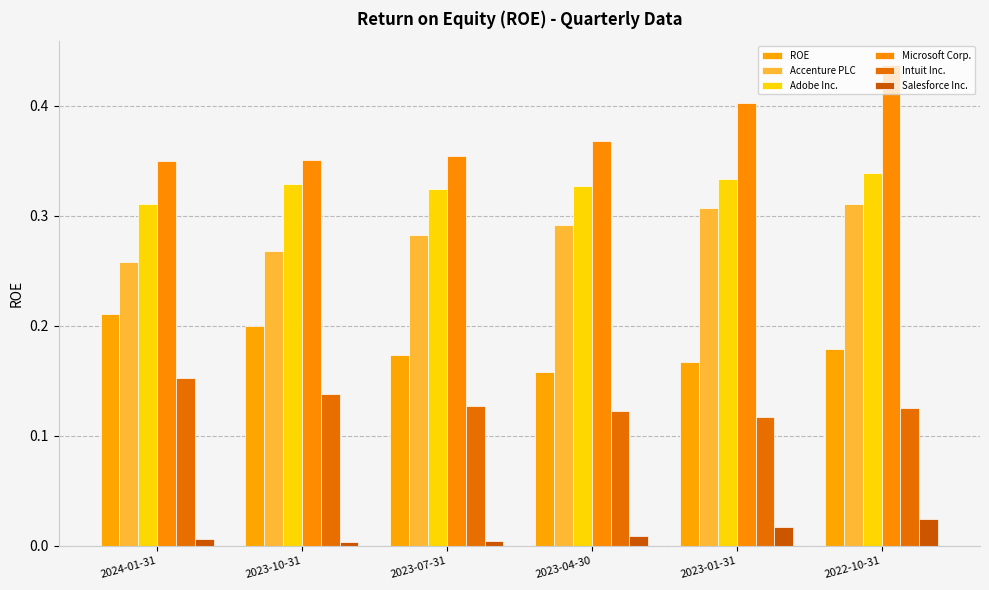

How many bars are there in each group?

6